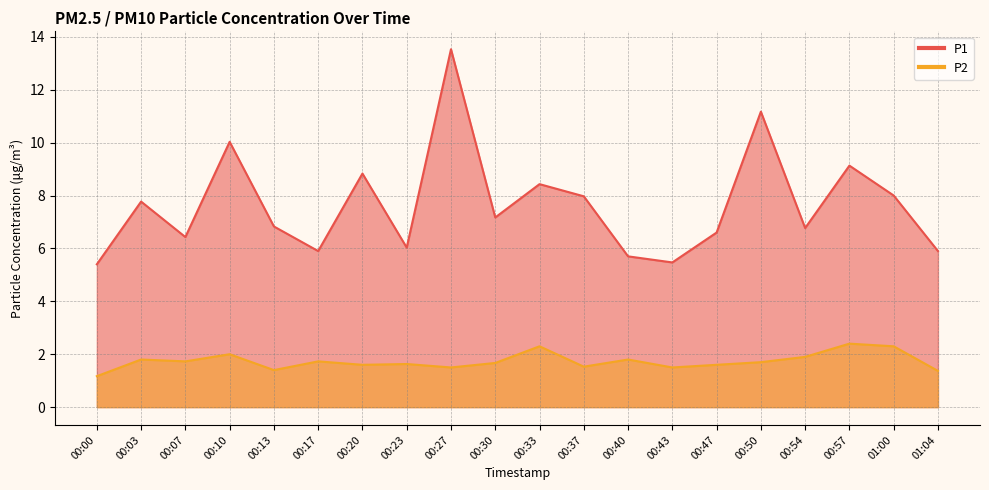

True or false: P2 has more than 2 interior local peaks.

True